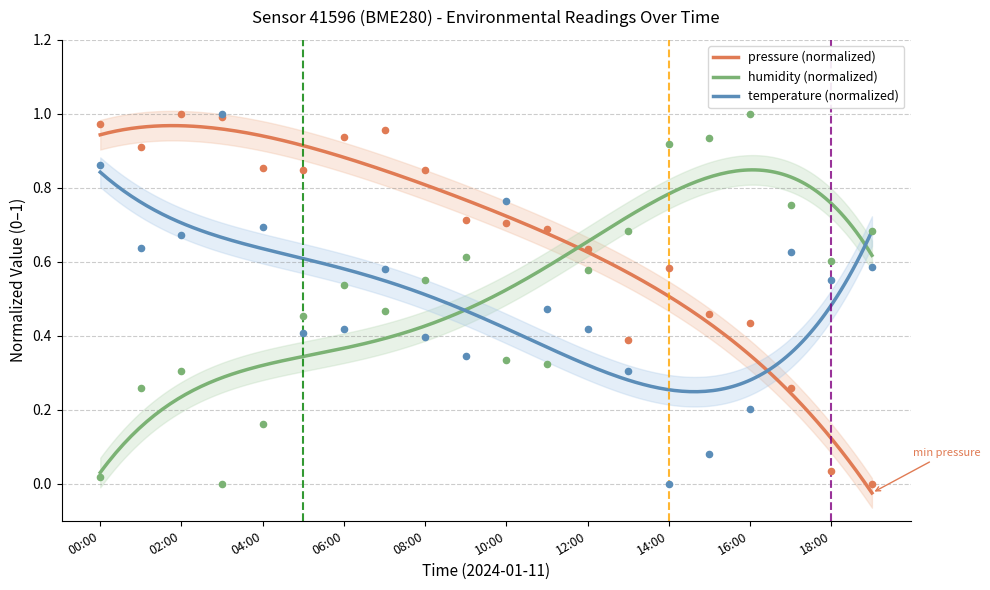

Which series reaches the maximum Y coordinate?

temperature